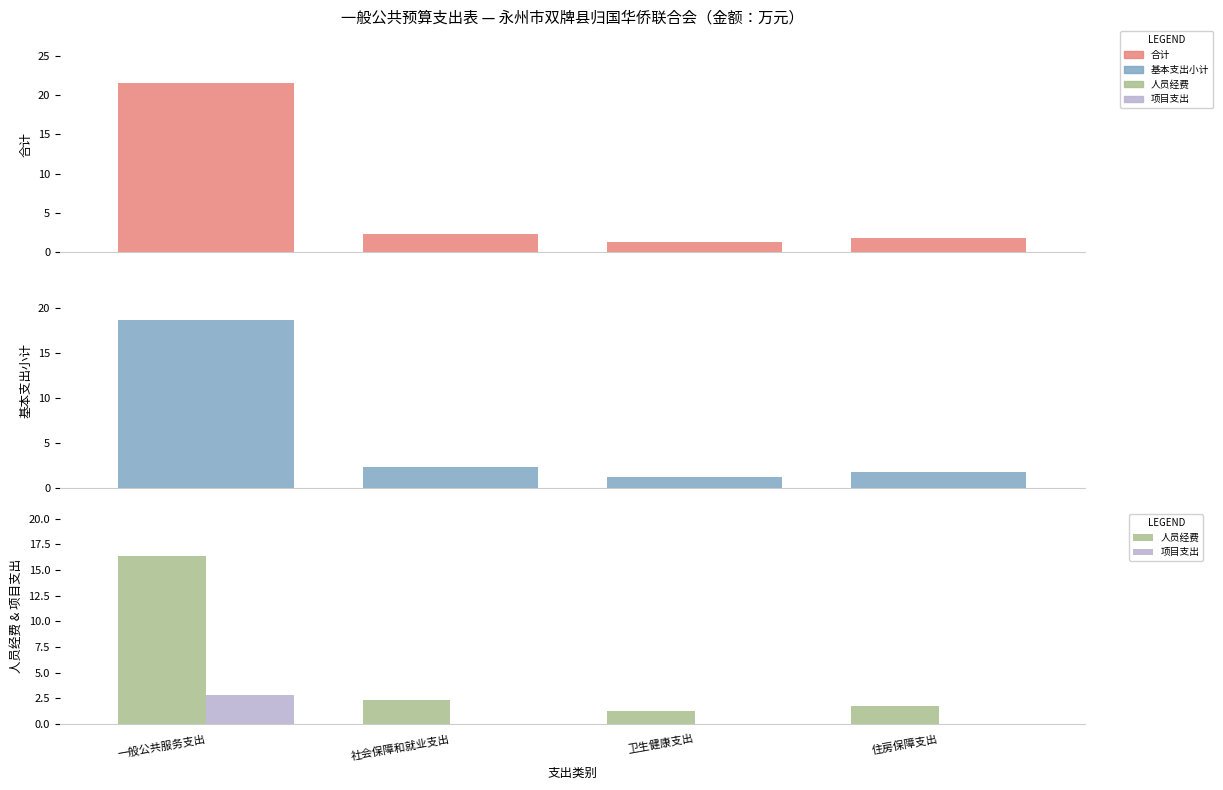

What is the difference between the second highest and second lowest values in the 基本支出小计 series?

0.6